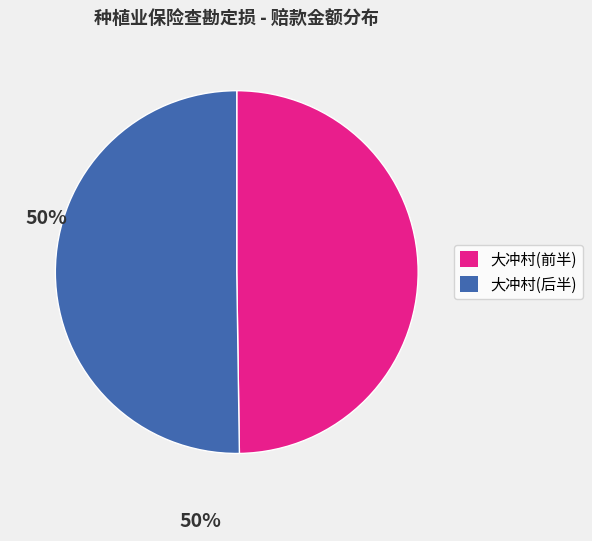

How many slices are in this pie chart?

2